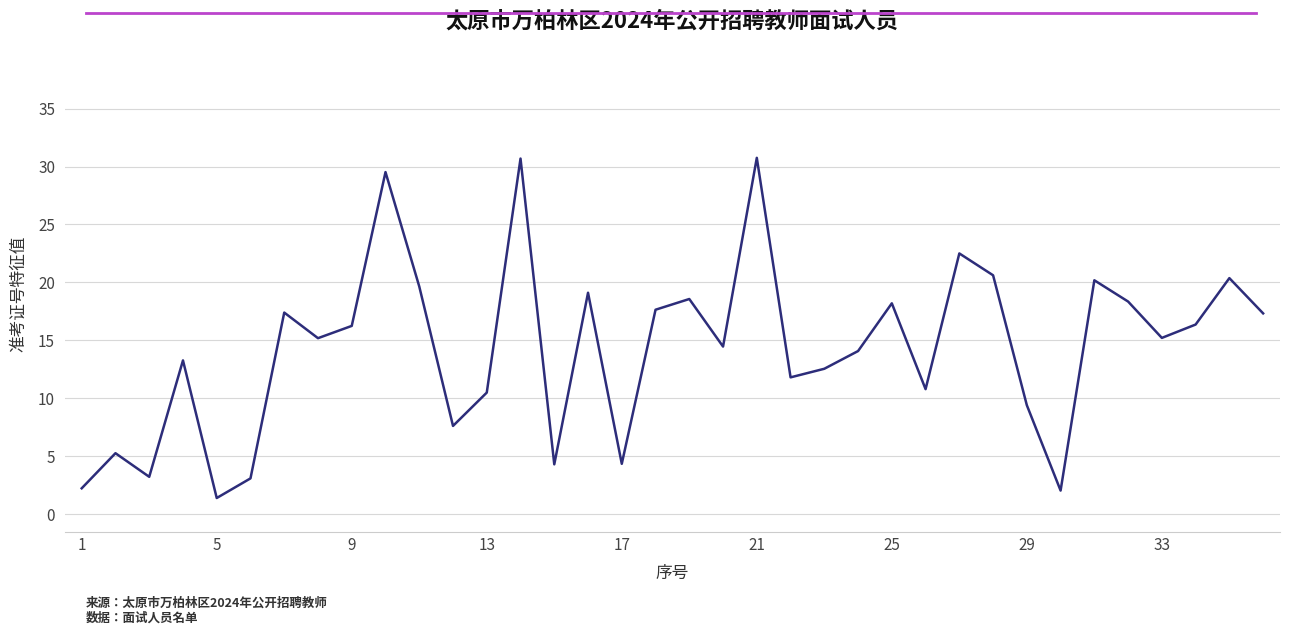

What is the greatest value displayed?

30.8